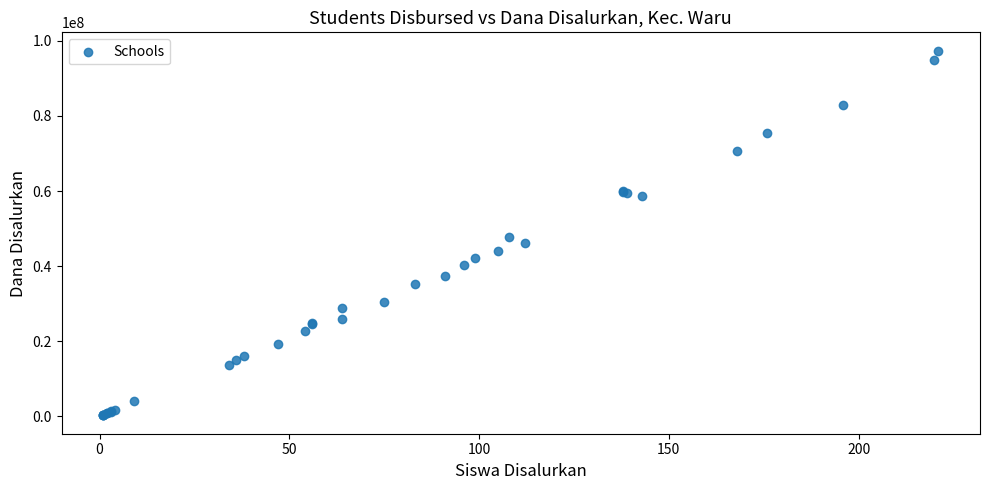

What Y value in the scatter plot is closest to 48825000?

47700000